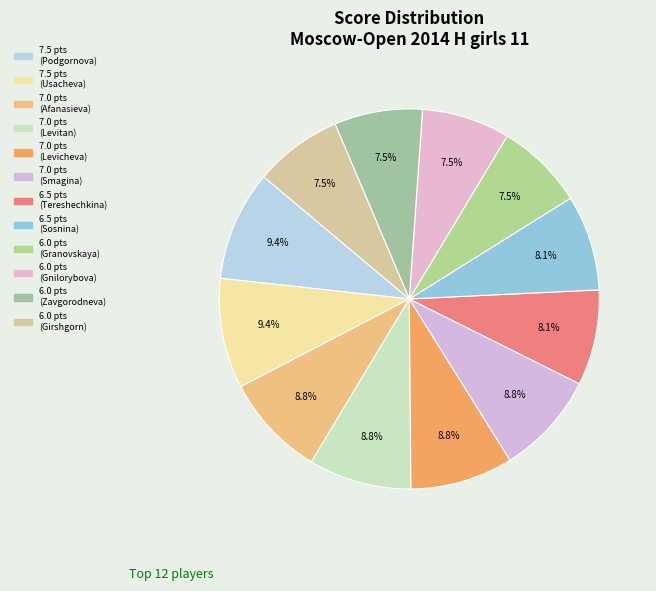

How many slices are in this pie chart?

12